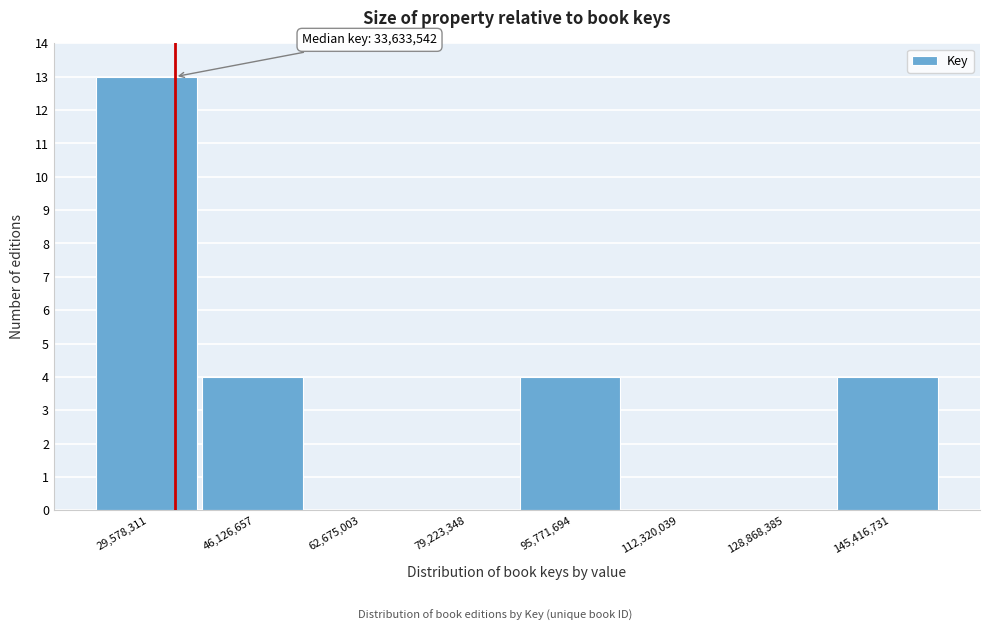

Over which range of the x-axis is the bar tallest?

22000000 to 38000000